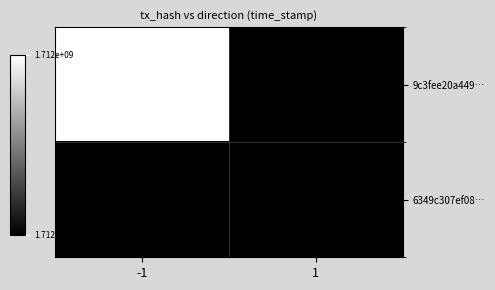

Which label corresponds to the smallest value in the chart?

1